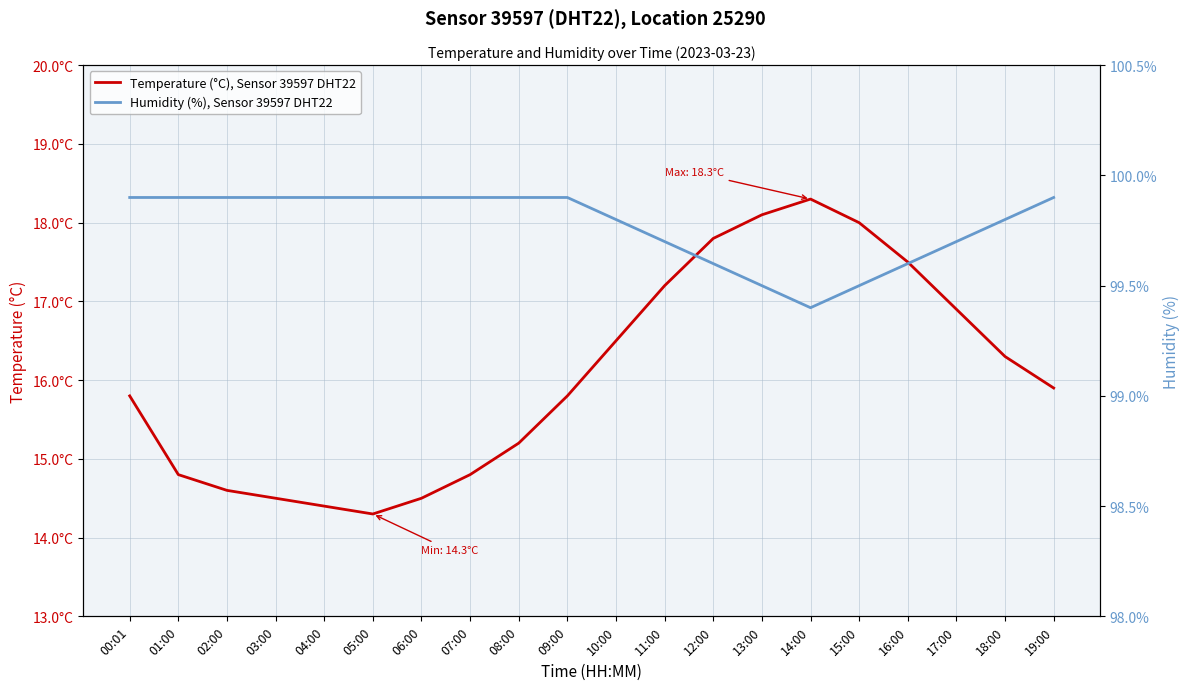

True or false: Humidity (%), Sensor 39597 DHT22 and Temperature (°C), Sensor 39597 DHT22 intersect in this chart.

False